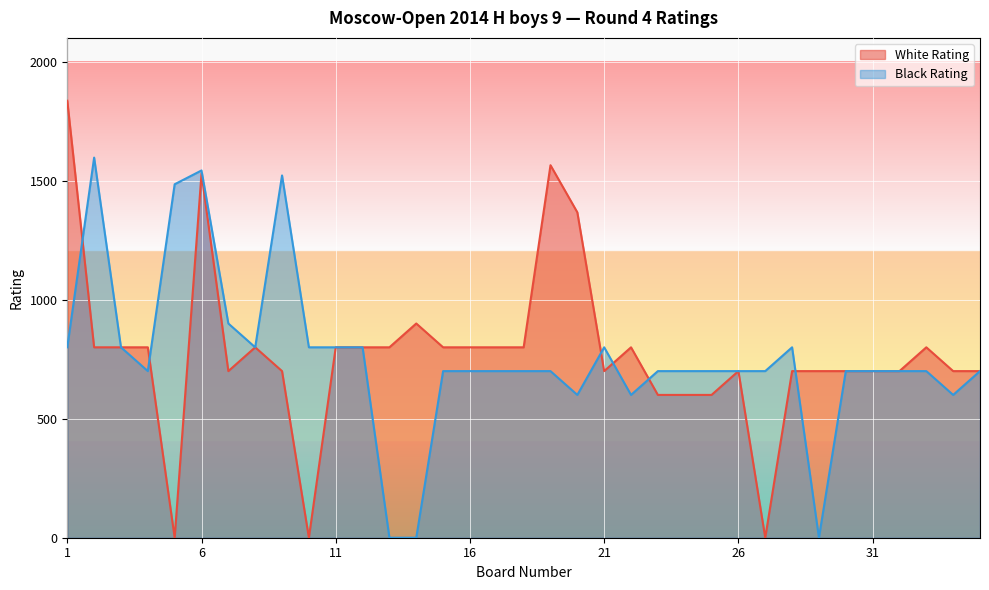

True or false: White Rating and Black Rating cross at least once.

True